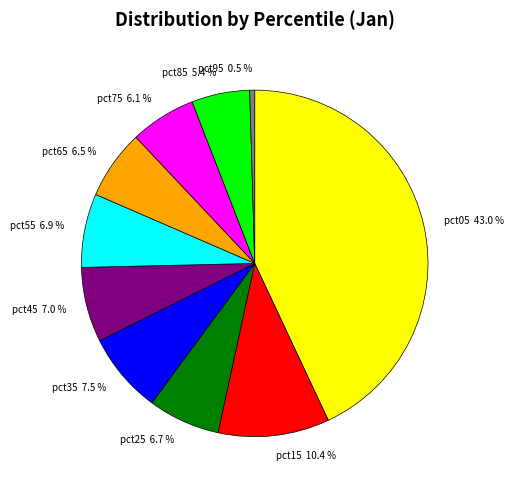

How many slices are in this pie chart?

10